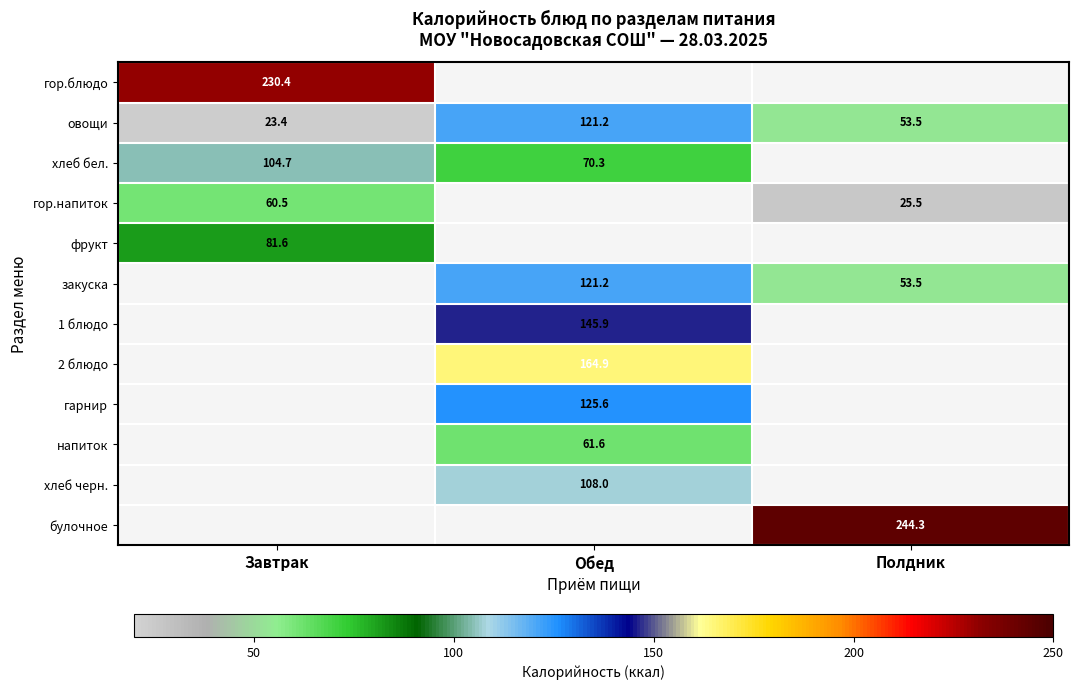

Rank the categories by овощи value from highest to lowest.

Обед, Полдник, Завтрак